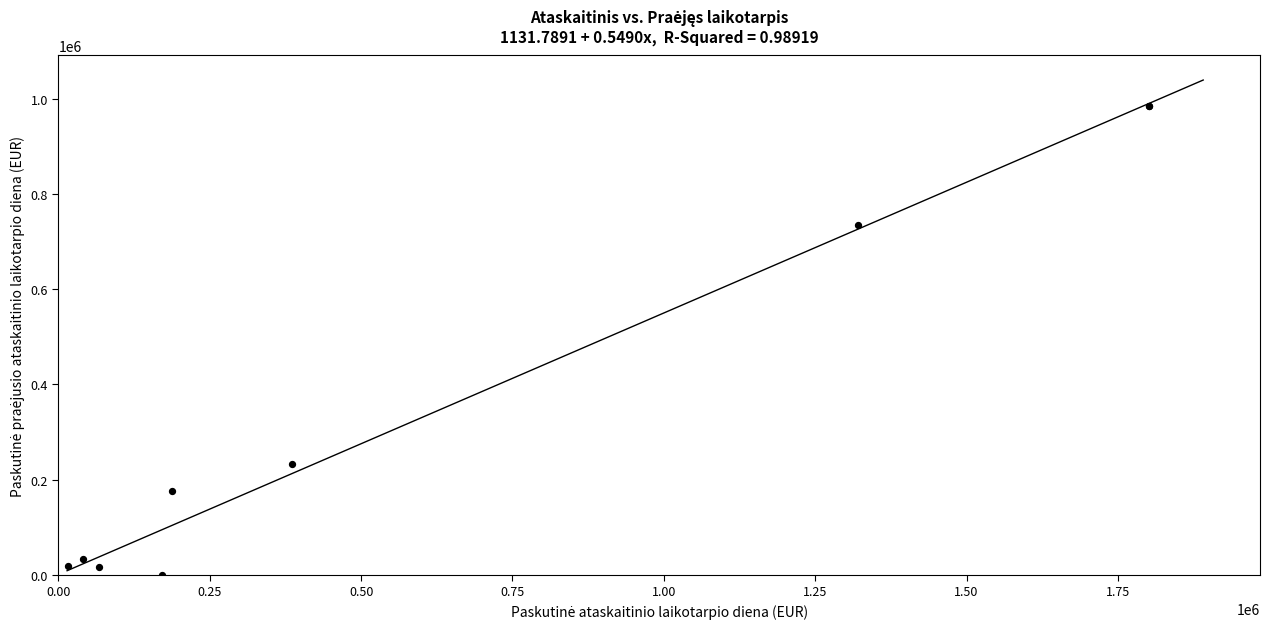

What Y value in the scatter plot is closest to 492521?

735655.4